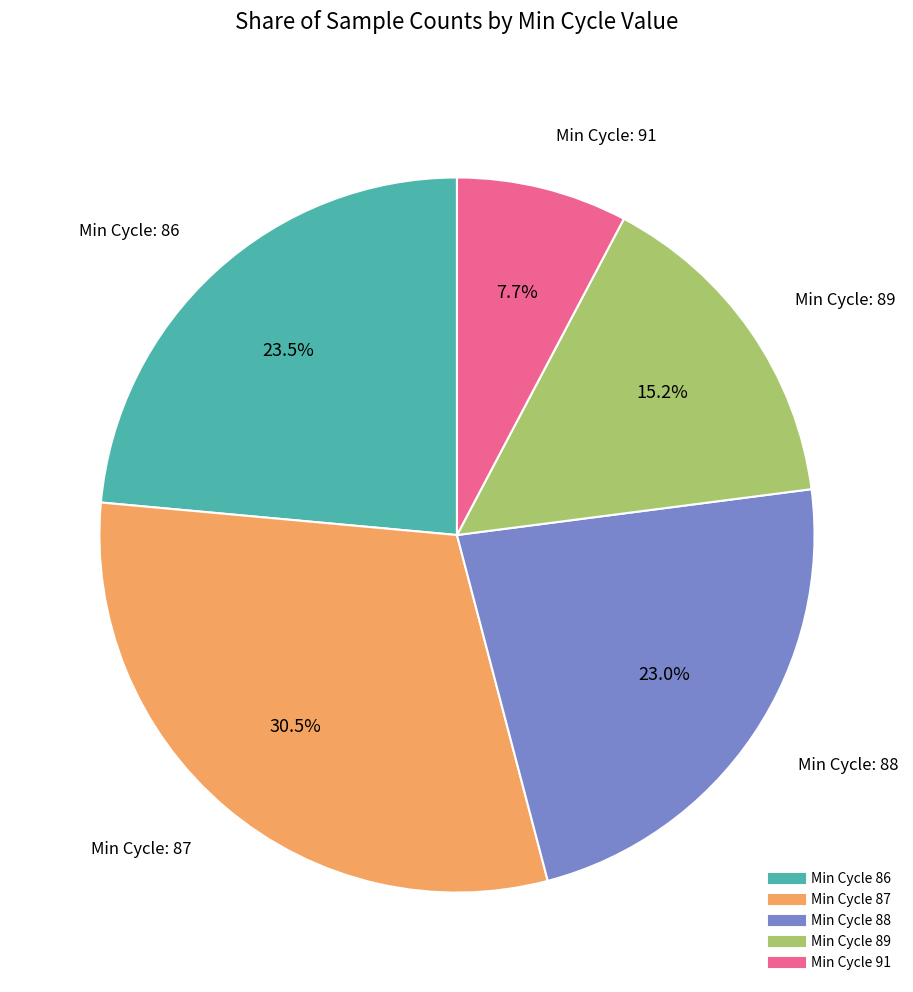

Count the number of slices in the pie.

5